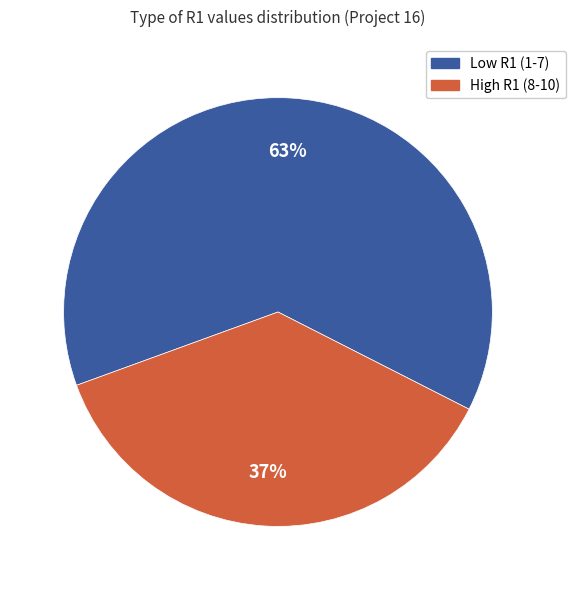

Is there any slice that represents more than half of the pie?

Yes